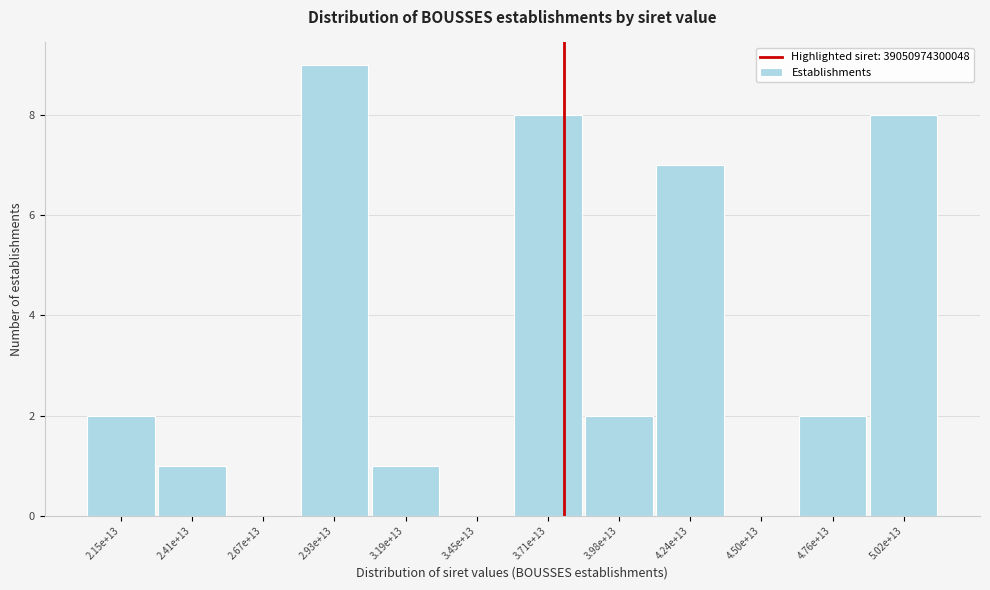

Reading left to right, extract all data points from this chart.

2.15e+13=2	2.41e+13=1	2.67e+13=0	2.93e+13=9	3.19e+13=1	3.45e+13=0	3.71e+13=8	3.98e+13=2	4.24e+13=7	4.50e+13=0	4.76e+13=2	5.02e+13=8